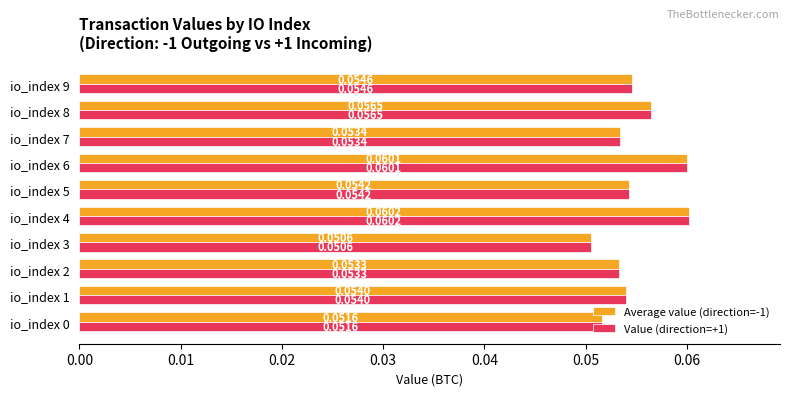

What are all the series names shown in the legend?

Average value (direction=-1), Value (direction=+1)